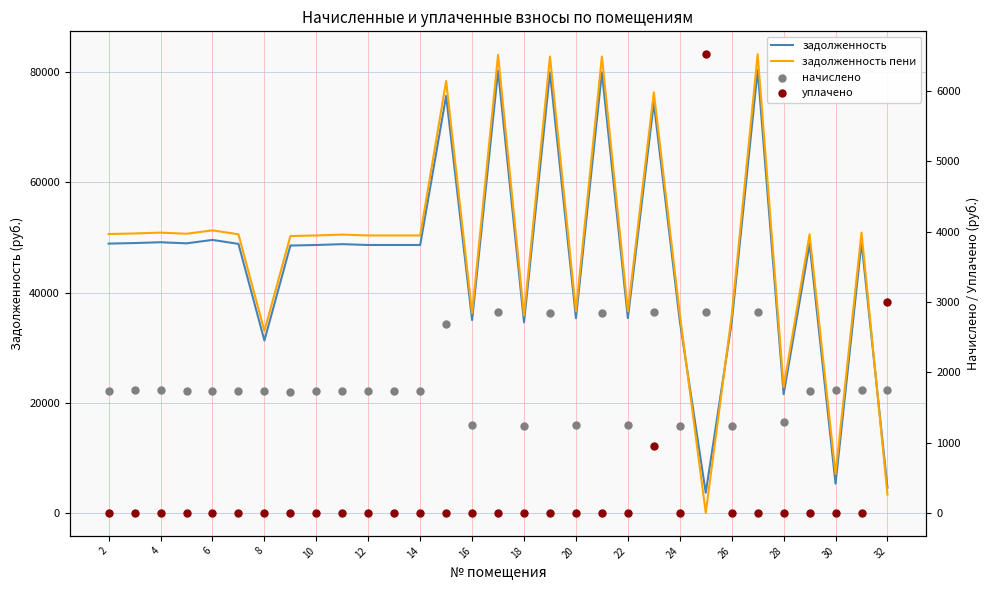

What is the total value across all series at 18?

100727.3